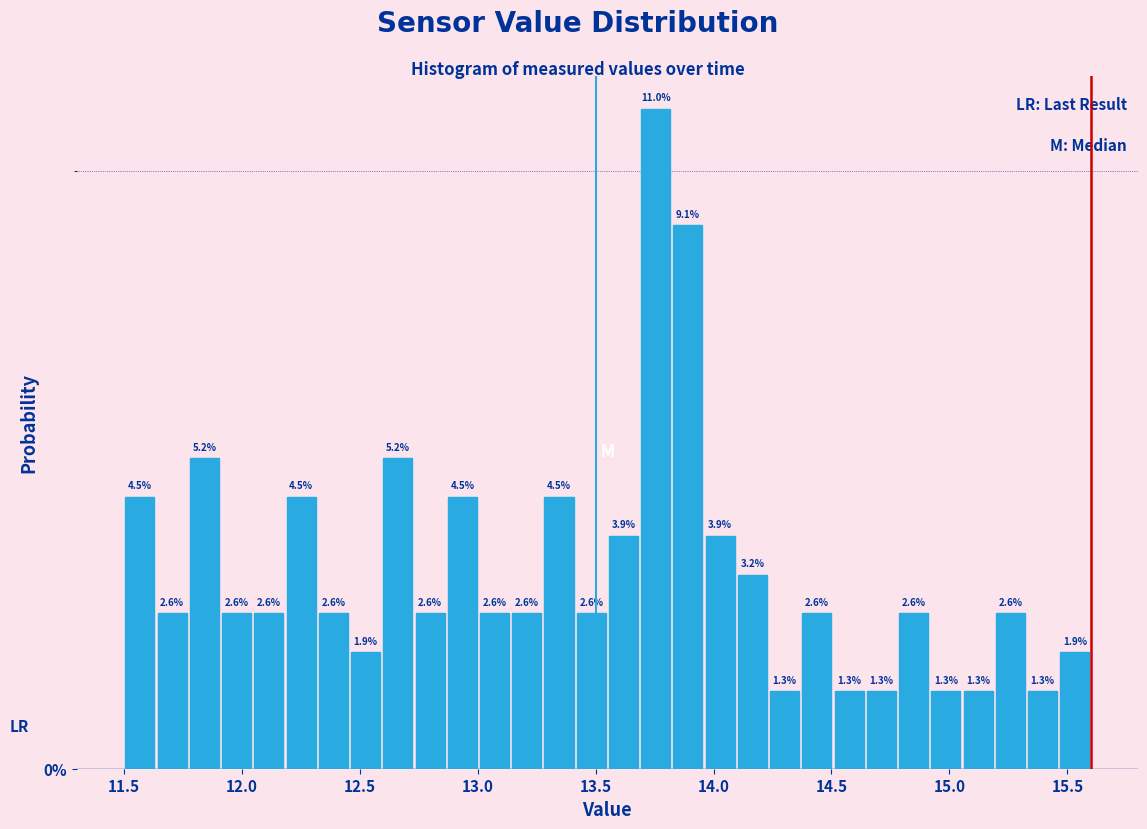

Around what value on the x-axis is the tallest bar? Give the approximate position of its centre, as read against the axis.

13.75